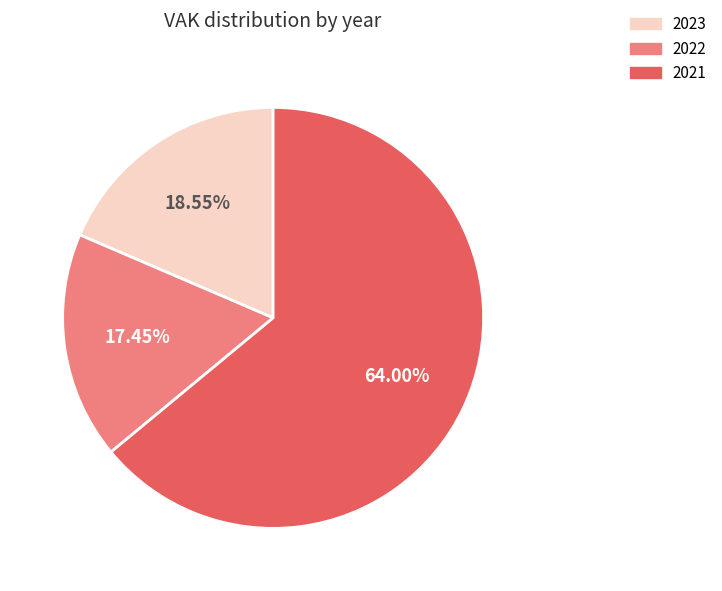

Between 2021 and 2023, which is larger?

2021